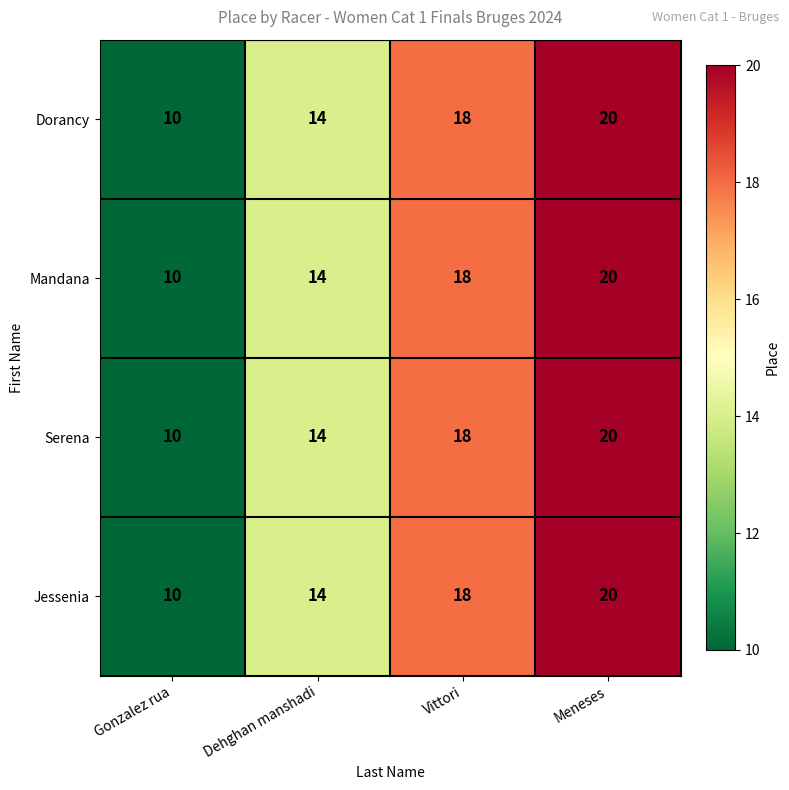

What is the approximate value of Mandana at Gonzalez rua, to the nearest 5?

10